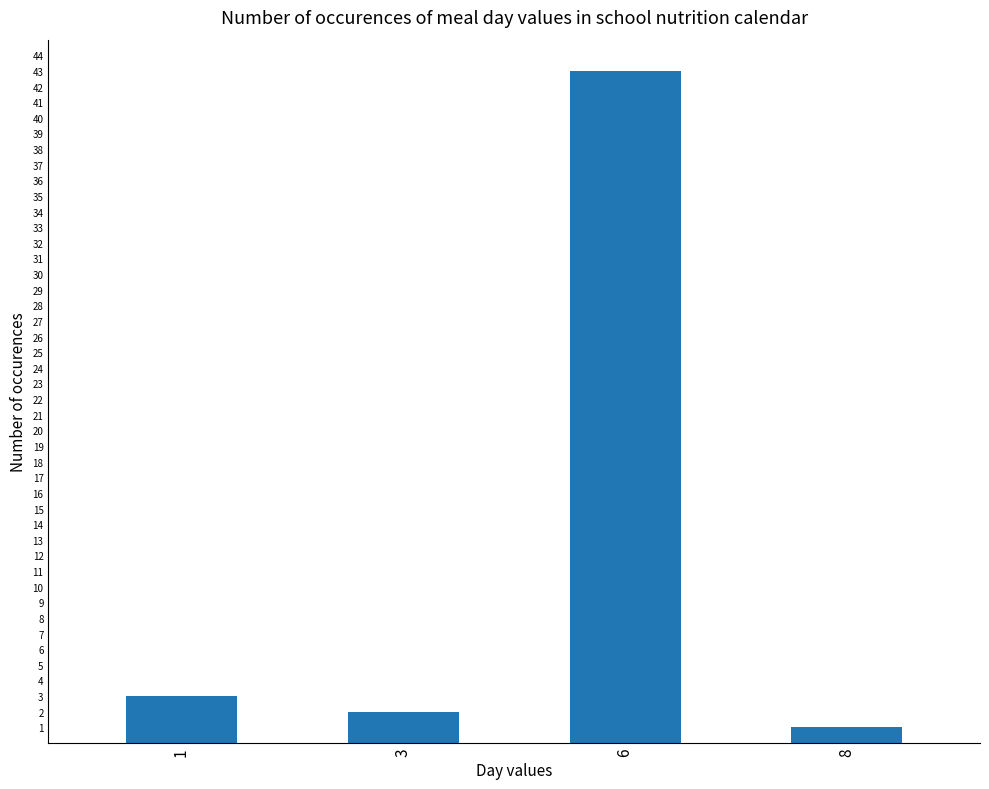

Which category has the highest value across all series?

6